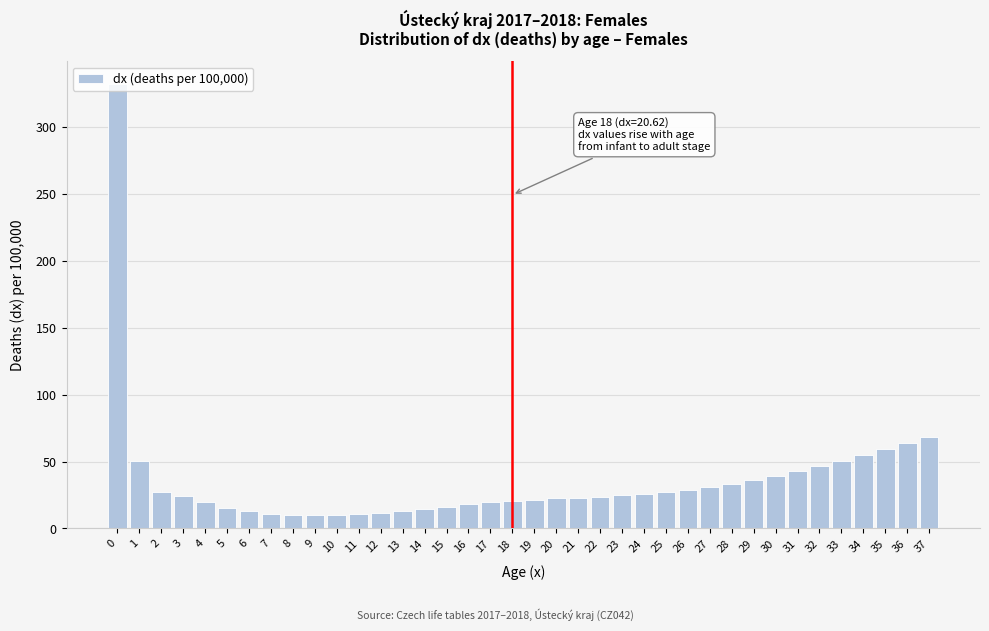

Approximately how many times larger is the value at 3 compared to 28?

0.7